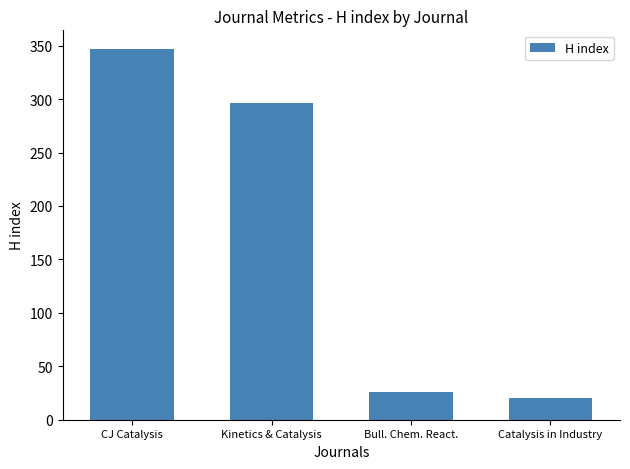

Reading left to right, transcribe all the data shown in this chart.

CJ Catalysis=347	Kinetics & Catalysis=296	Bull. Chem. React.=26	Catalysis in Industry=20